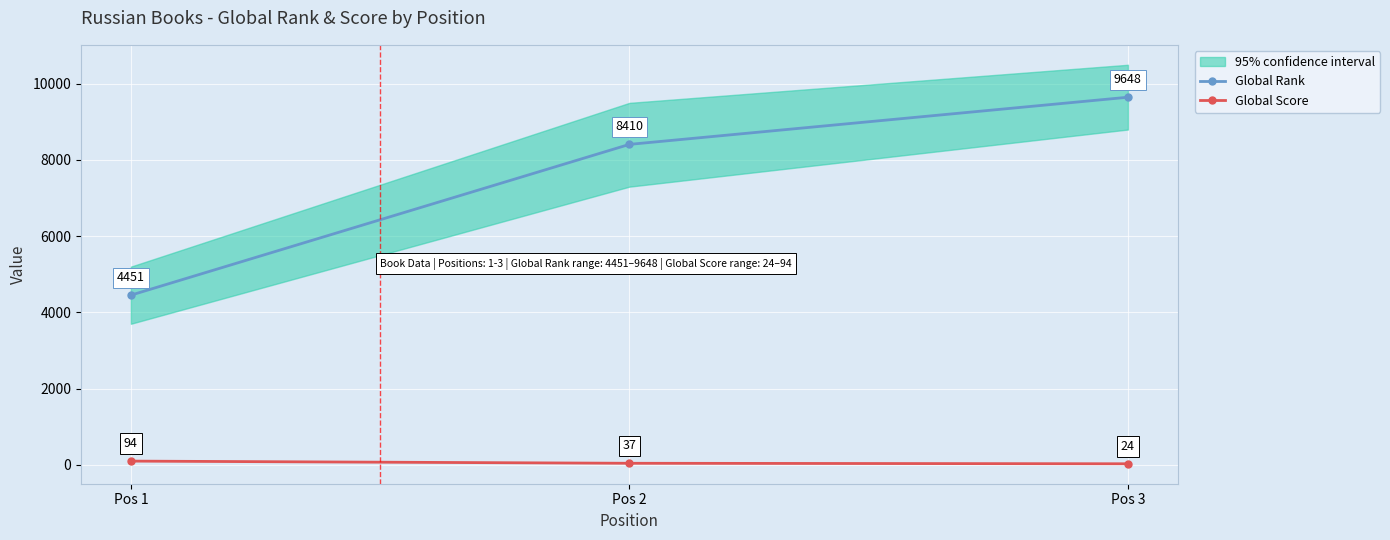

Where is Global Score nearest to the value 59?

Pos 2